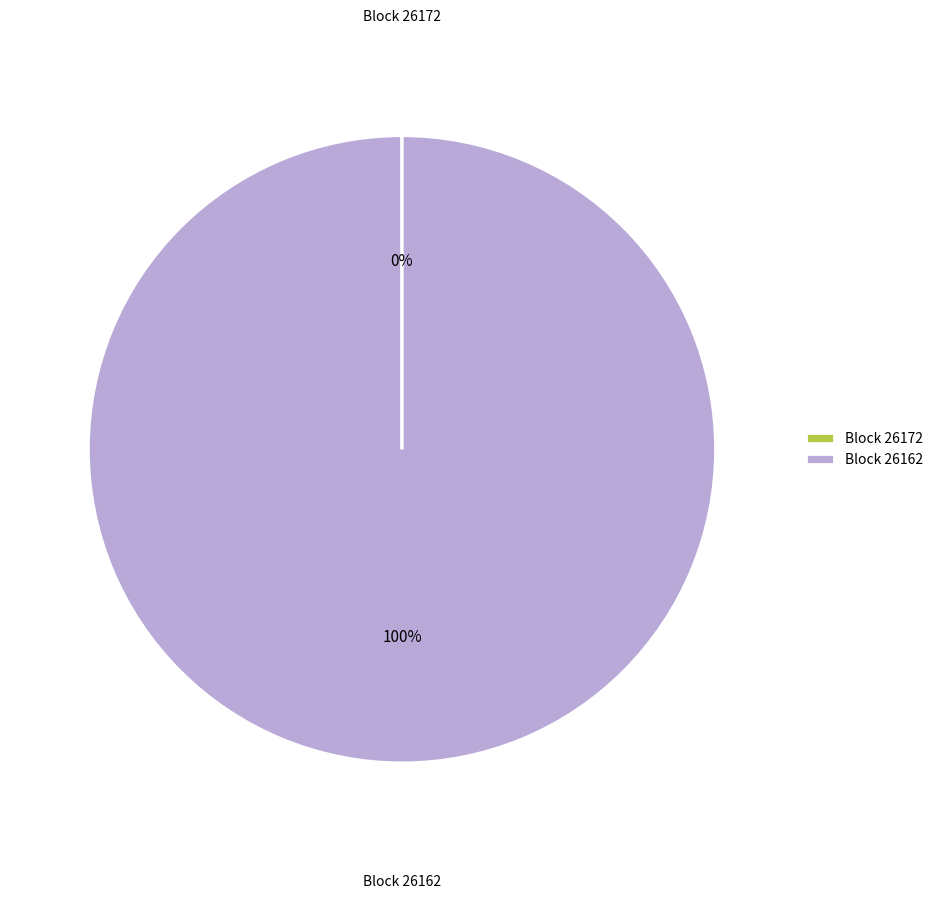

Which category has the biggest portion of the pie?

Block 26162